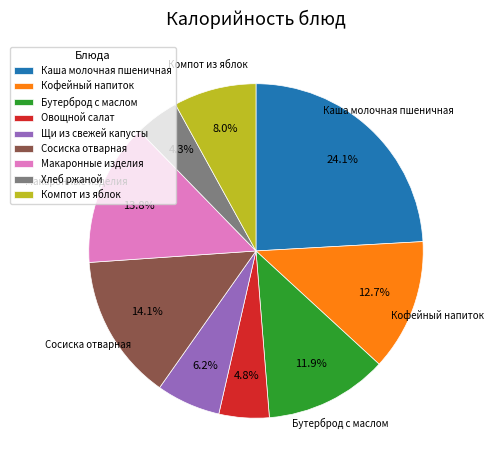

To the nearest percent, what is the difference between the Компот из яблок and Каша молочная пшеничная slice percentages?

16%